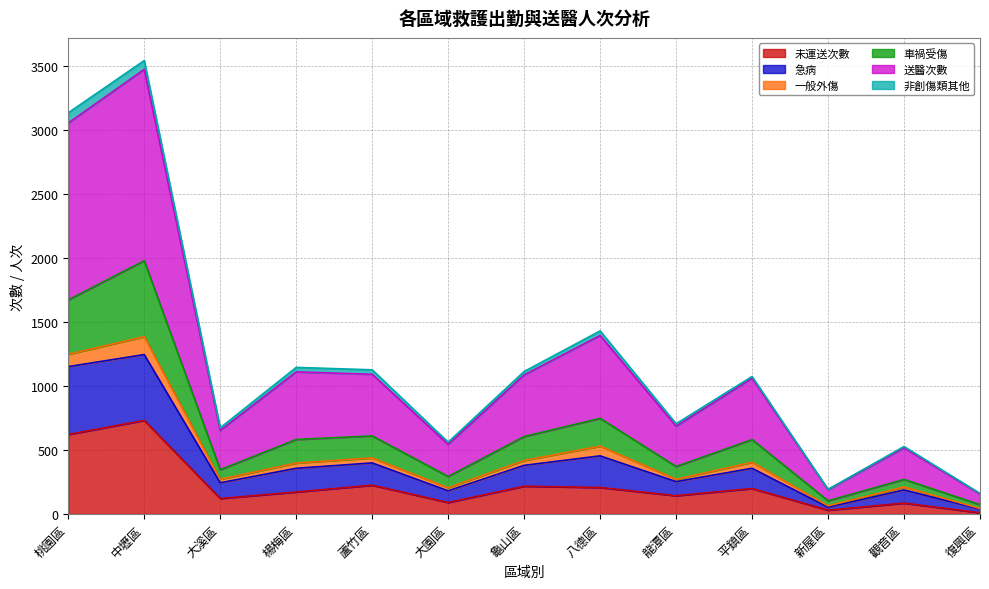

Which category has the highest value in the 未運送次數 series?

中壢區